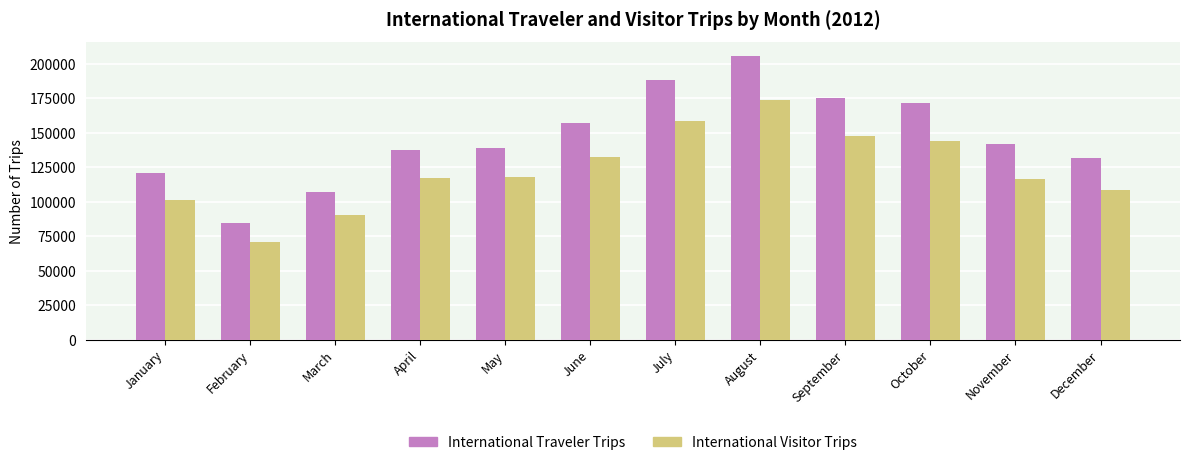

Rank the series by their average value, from highest to lowest.

International Traveler Trips, International Visitor Trips